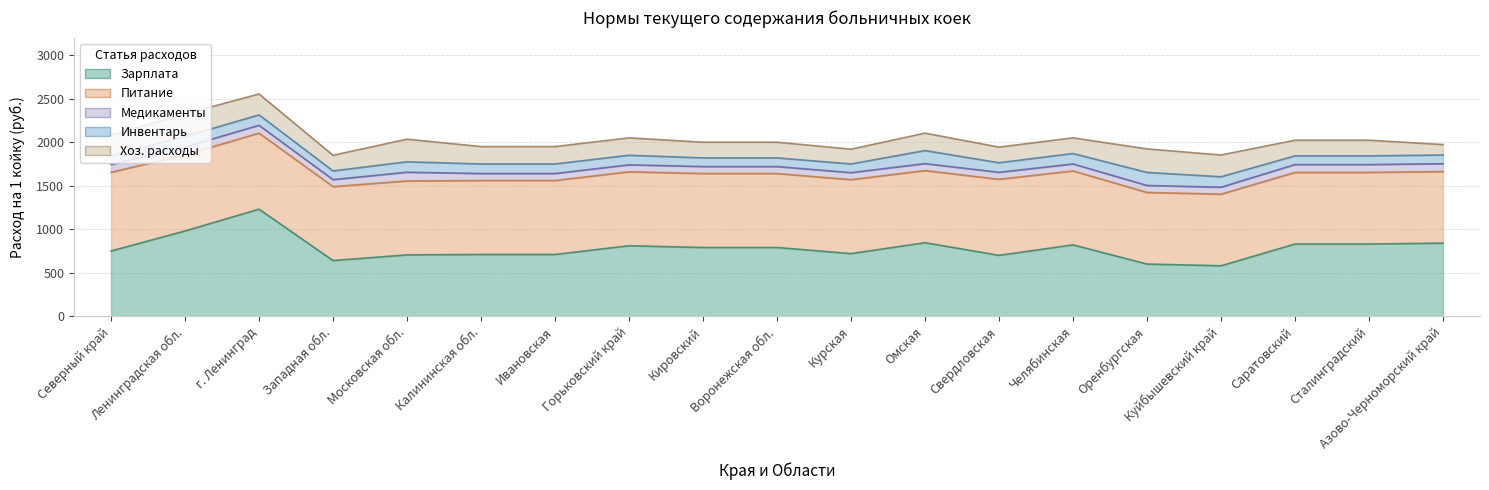

True or false: Хоз. расходы and Медикаменты cross at least once.

False